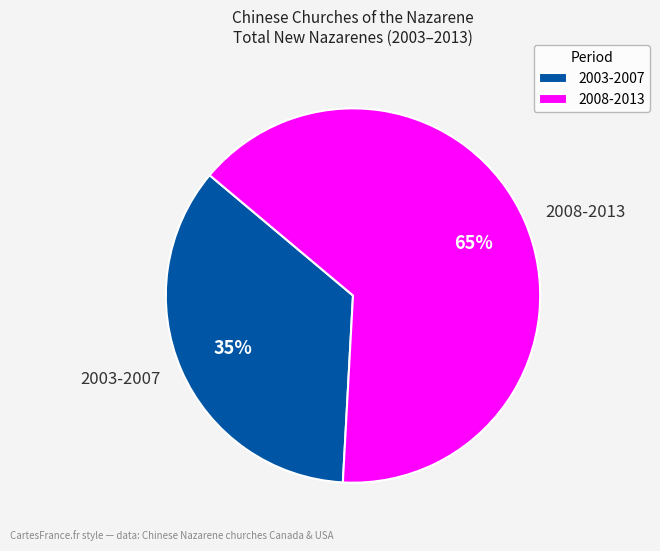

Is there any slice that represents more than half of the pie?

Yes